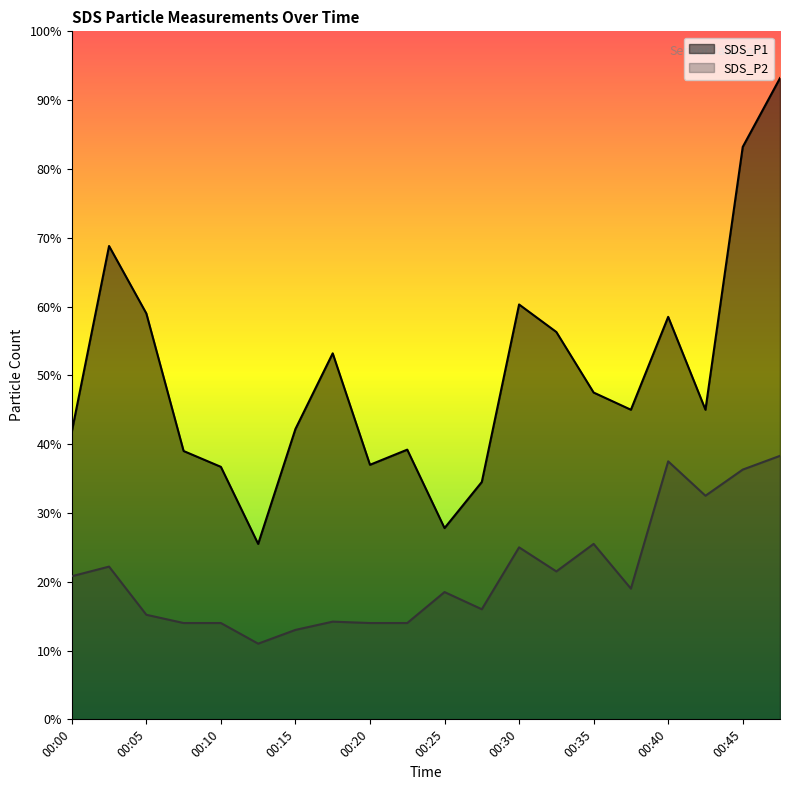

List the series in order of their peak value, highest first.

SDS_P1, SDS_P2